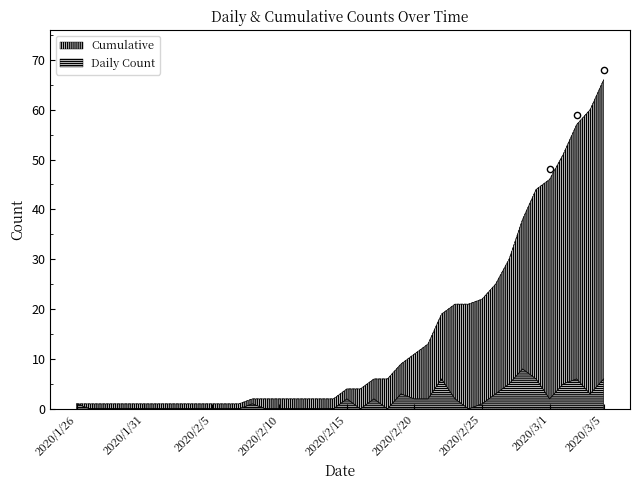

Which series has the largest total across all categories?

Cumulative